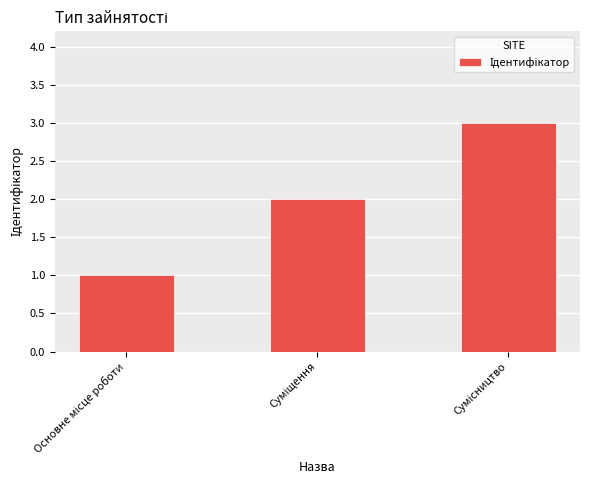

What is the sum of all values?

6